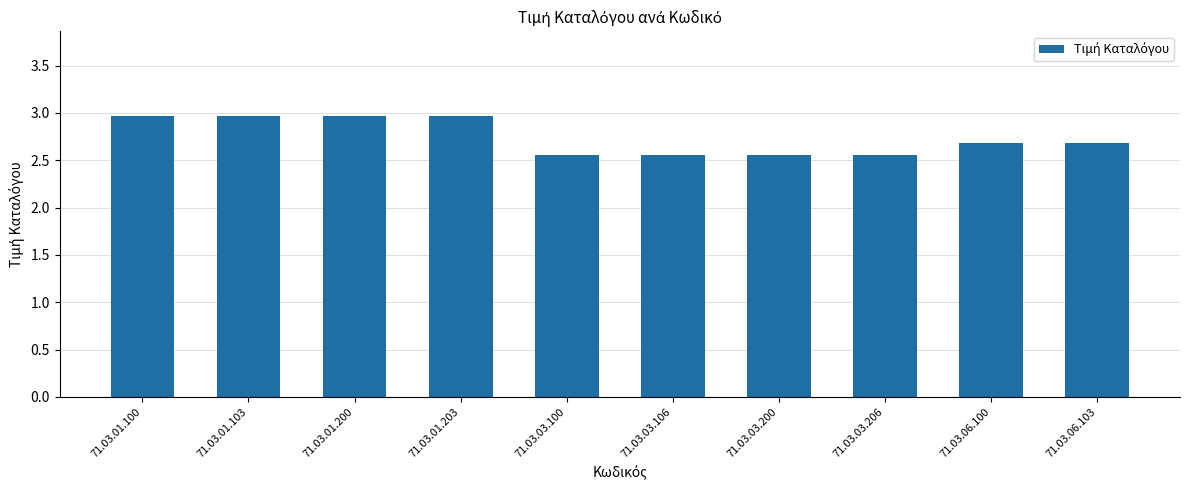

What is the label of the 8th bar from the right?

71.03.01.200